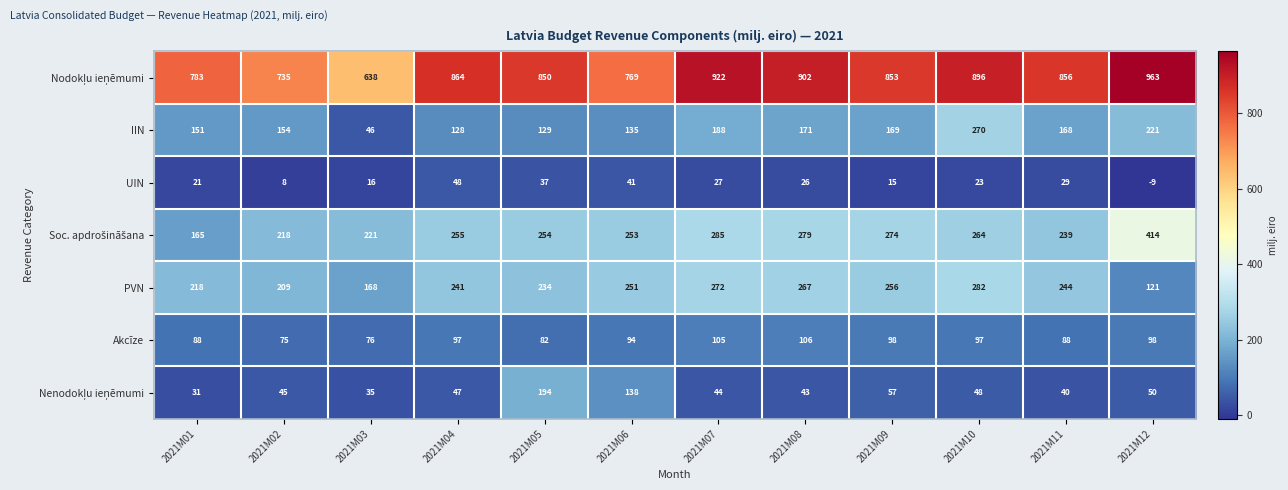

What is the difference between the maximum and minimum values in the PVN series?

161